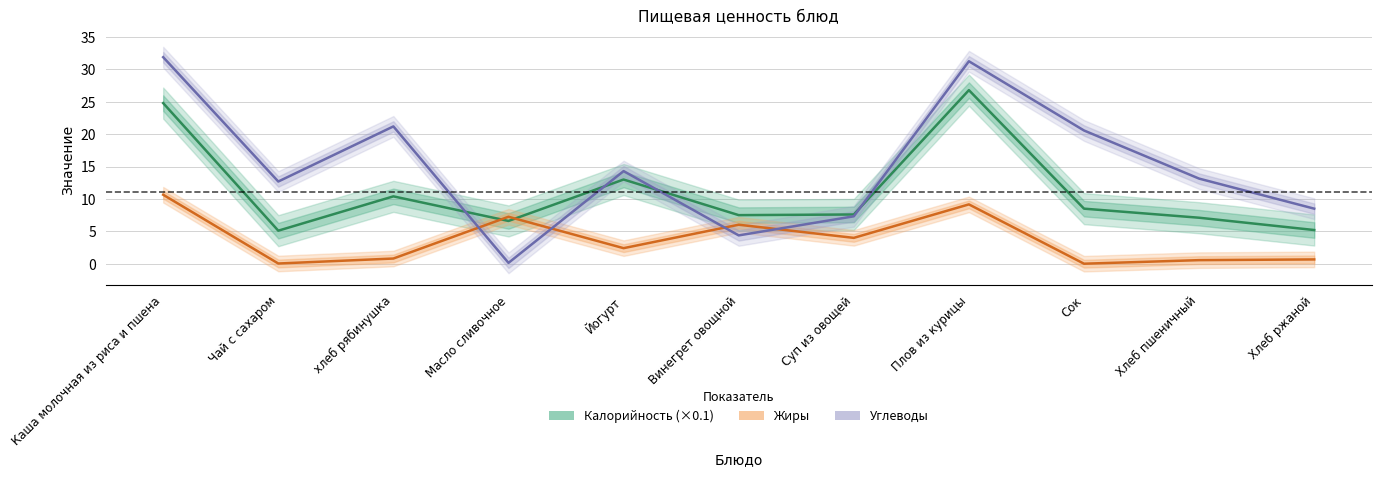

The Жиры series shows 2.6 at Винегрет овощной. True or false?

False